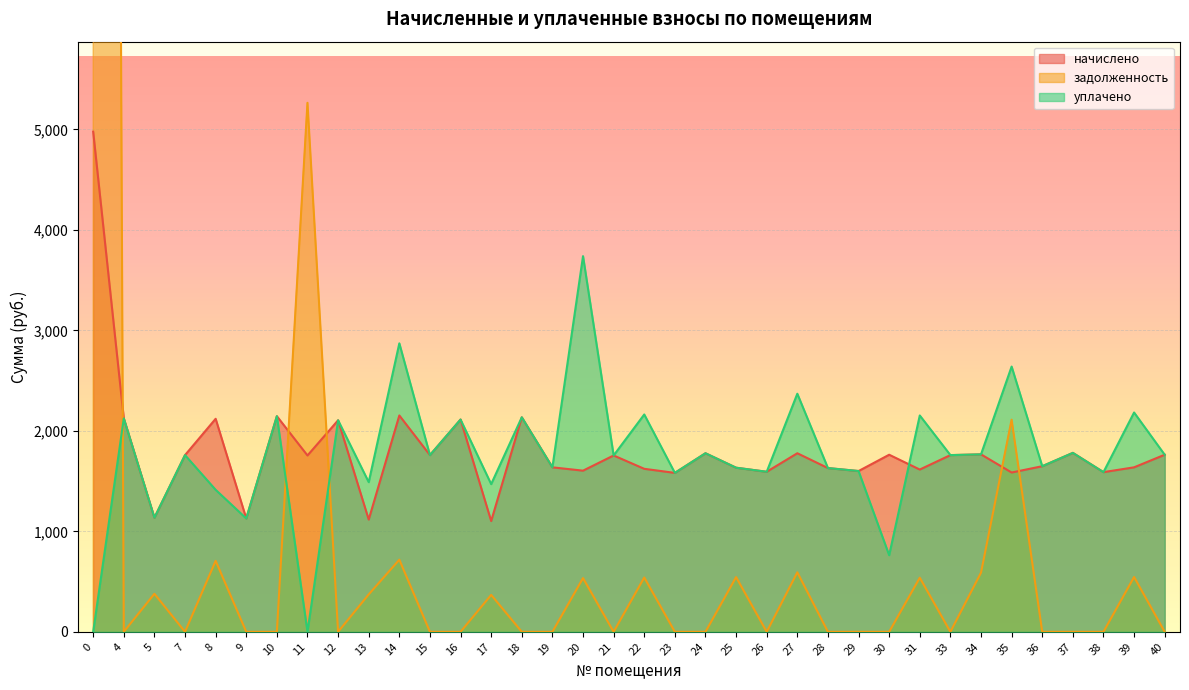

Is it true that начислено equals 645.4 at 5?

False